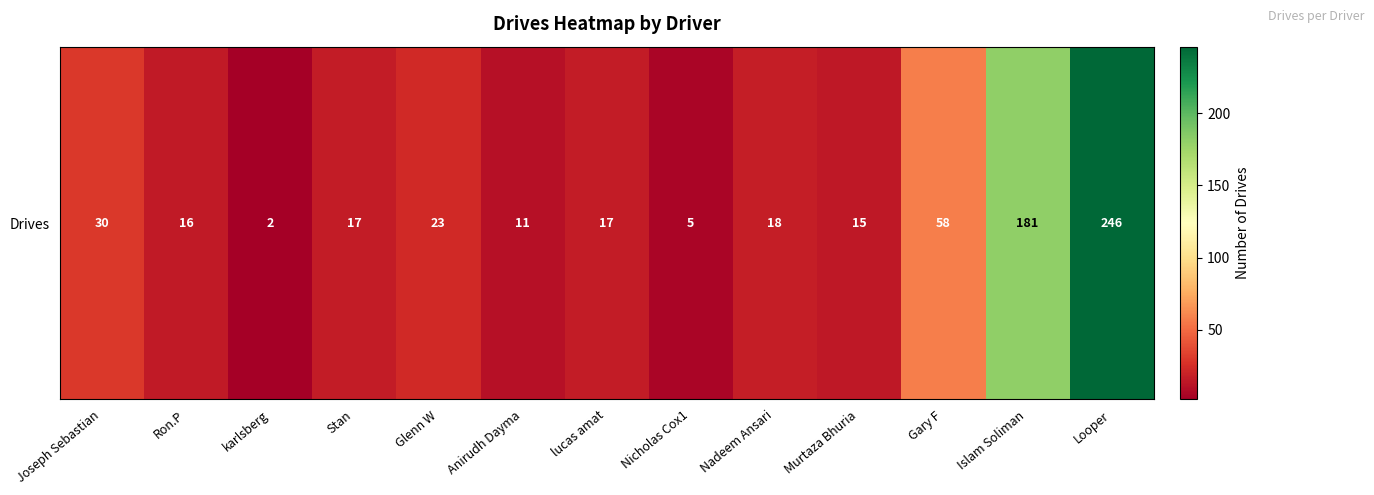

List the labels in order of value, smallest first.

karlsberg, Nicholas Cox1, Anirudh Dayma, Murtaza Bhuria, Ron.P, Stan, lucas amat, Nadeem Ansari, Glenn W, Joseph Sebastian, Gary F, Islam Soliman, Looper